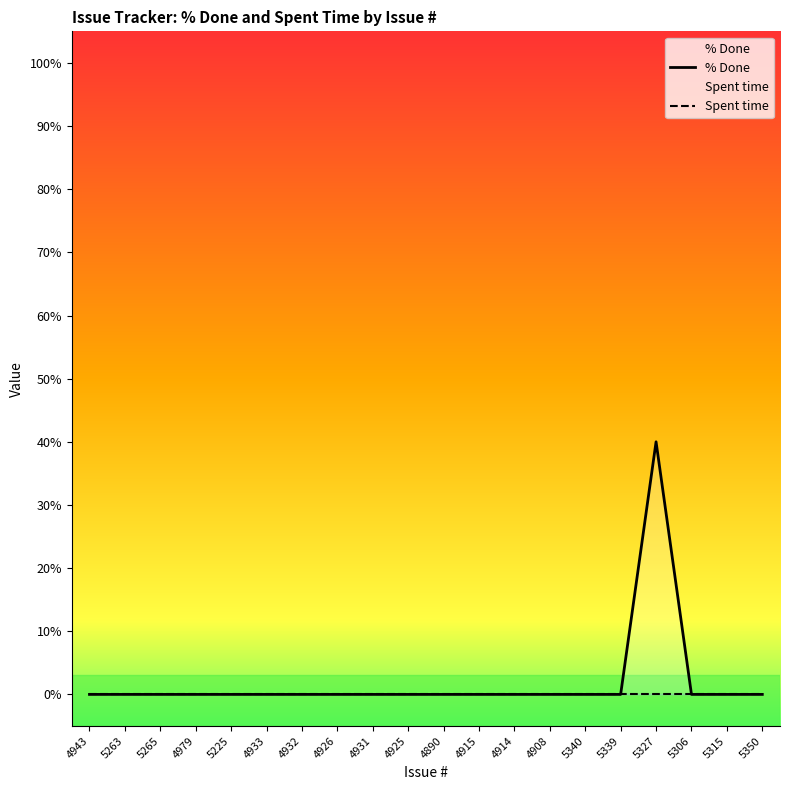

Reading left to right, transcribe all the data shown in this chart.

4943=0	5263=0	5265=0	4979=0	5225=0	4933=0	4932=0	4926=0	4931=0	4925=0	4890=0	4915=0	4914=0	4908=0	5340=0	5339=0	5327=40	5306=0	5315=0	5350=0